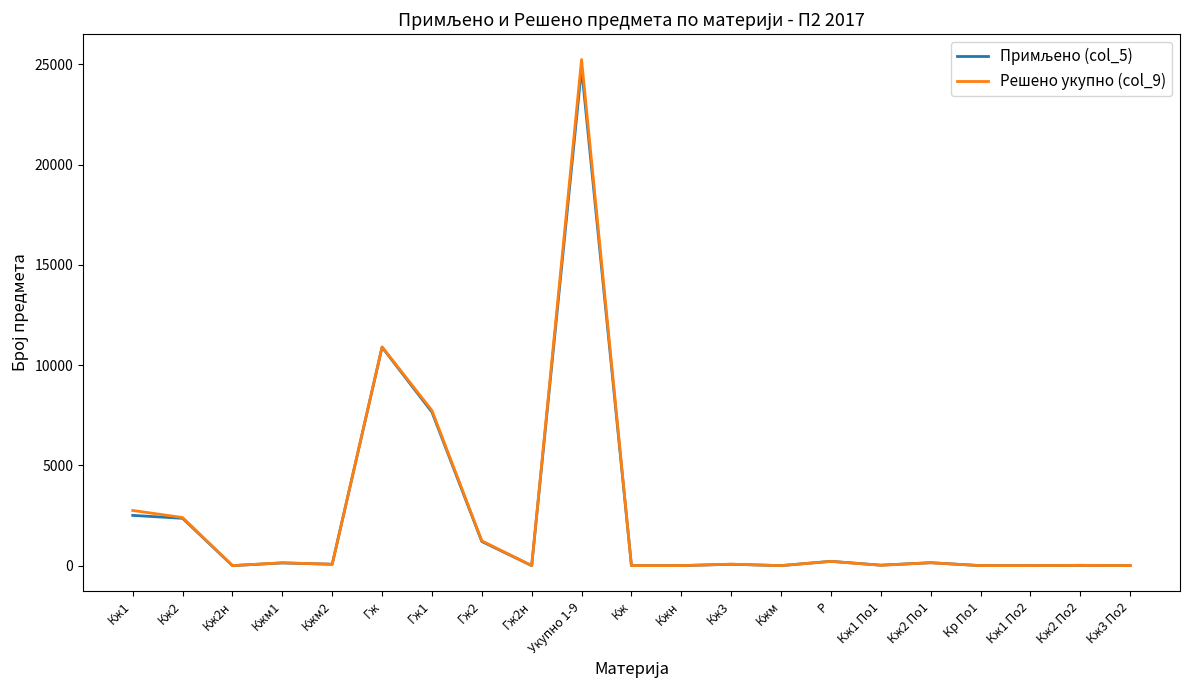

The Решено укупно (col_9) series shows 0 at Кжм. True or false?

True